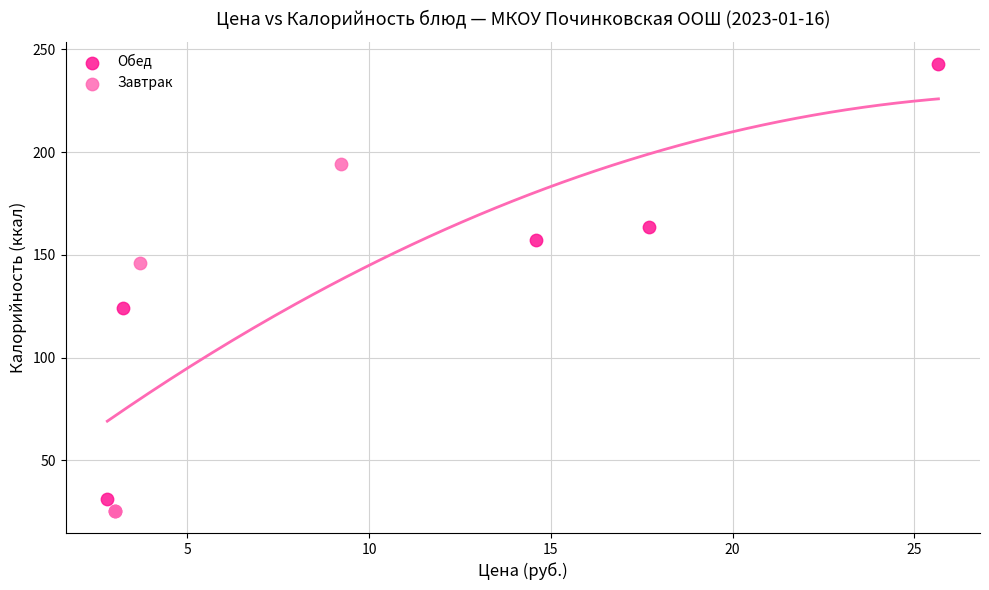

Which series has the widest spread of Y values?

Обед